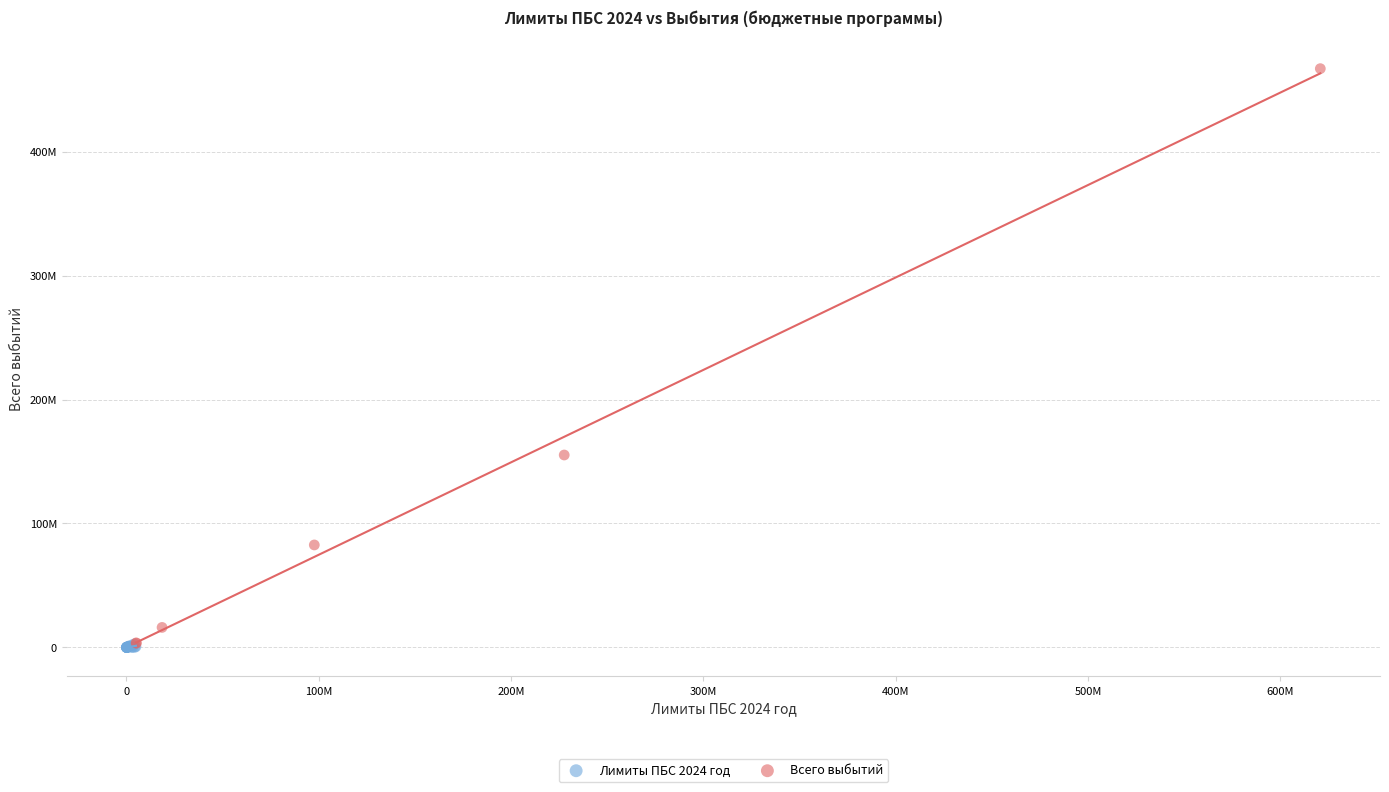

What are all the series names shown in the legend?

Лимиты ПБС 2024 год, Всего выбытий